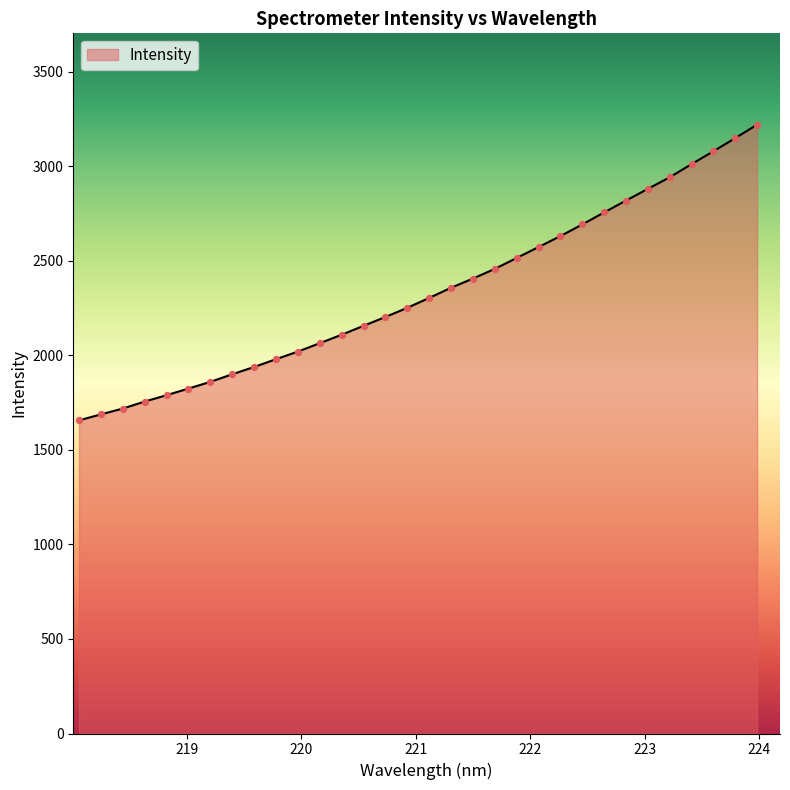

What is the maximum value shown in the chart?

3220.8